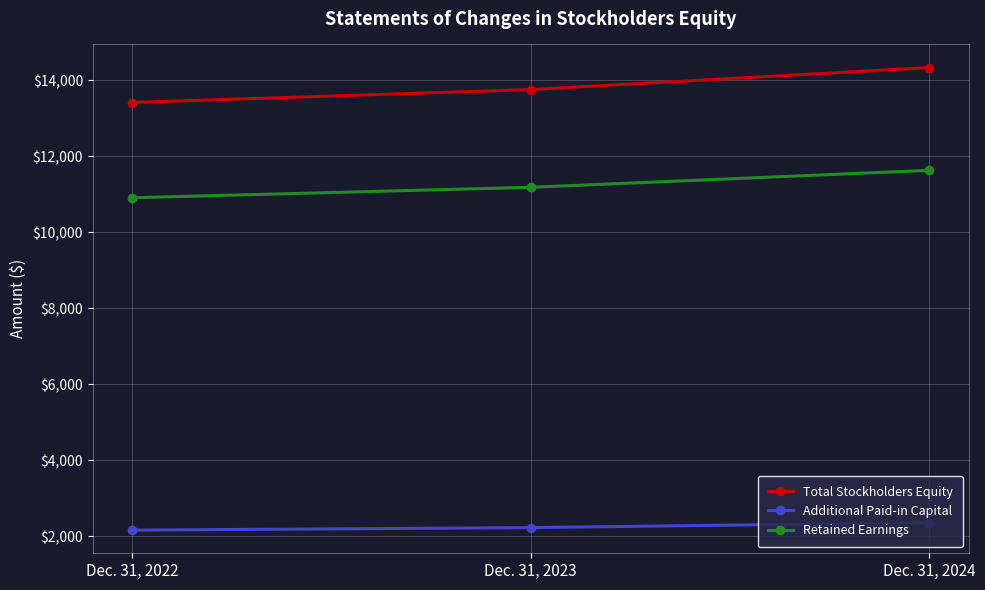

Rank the series by their maximum value, from lowest to highest.

Additional Paid-in Capital, Retained Earnings, Total Stockholders Equity